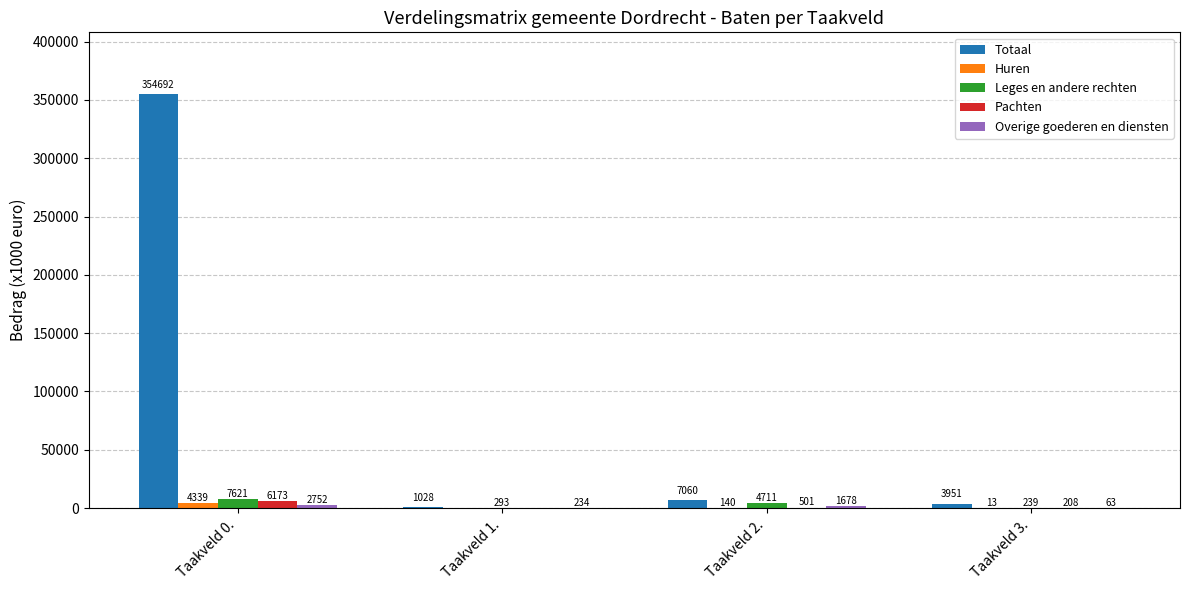

What is the sum of all Leges en andere rechten values?

12864